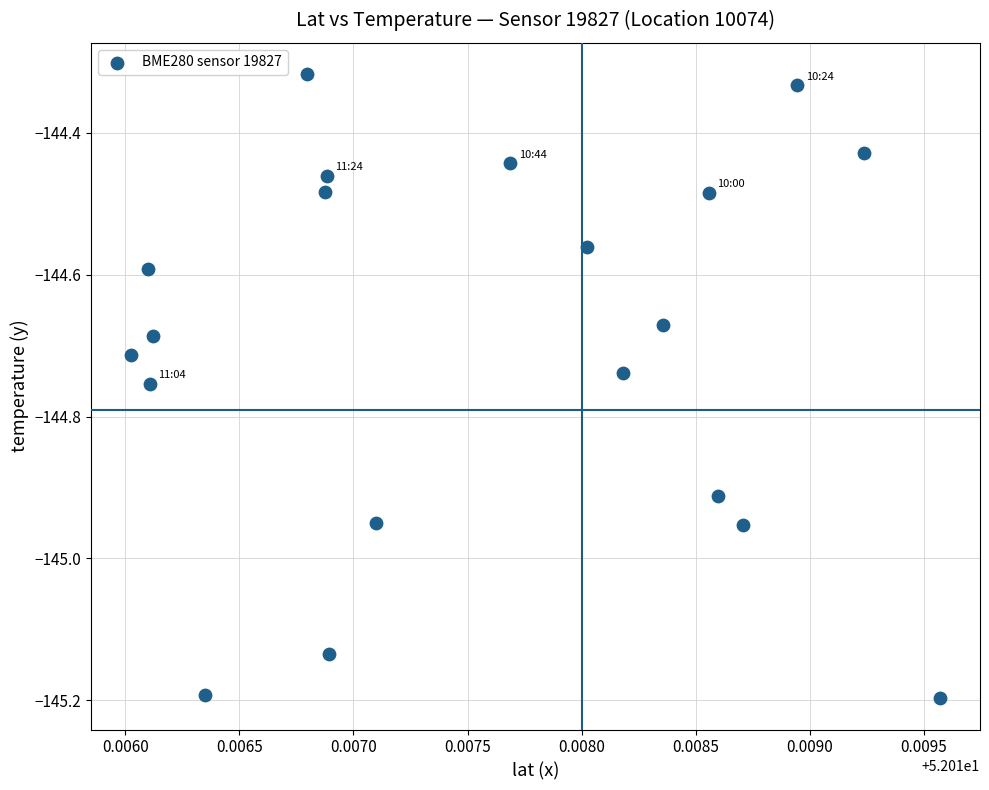

What is the range of Y values (max minus min)?

0.9